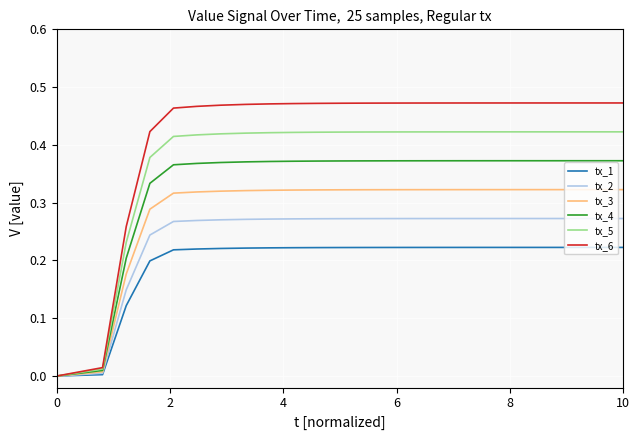

Which series has the widest spread of values?

tx_6